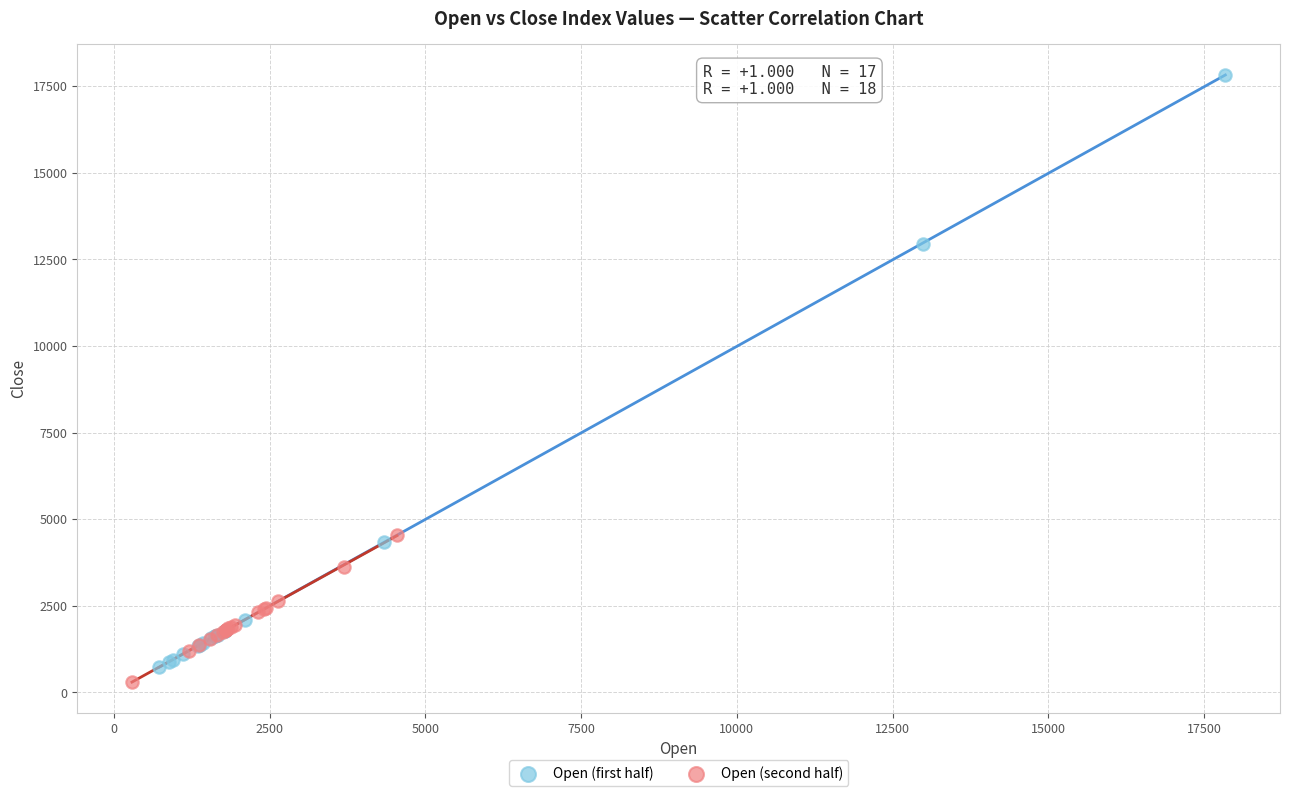

Which series reaches the maximum Y coordinate?

Open (first half)